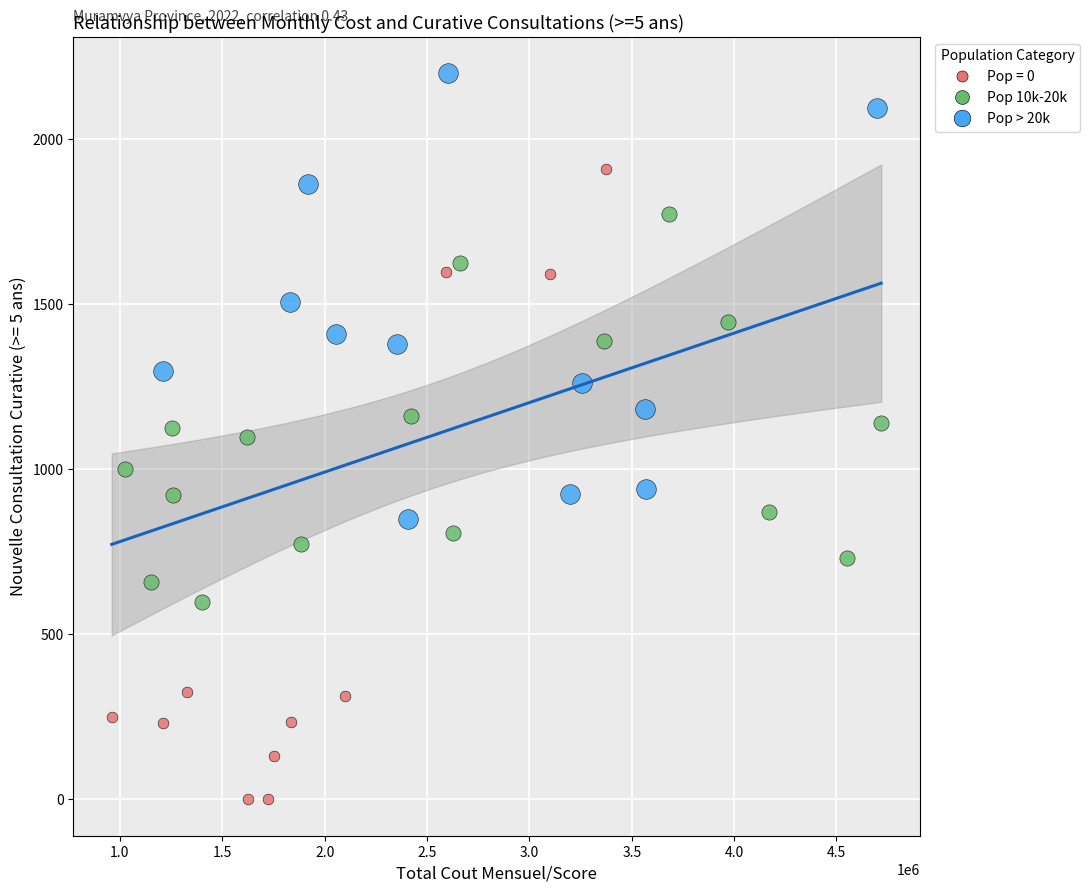

Which series has the largest Y range (max minus min)?

Pop = 0